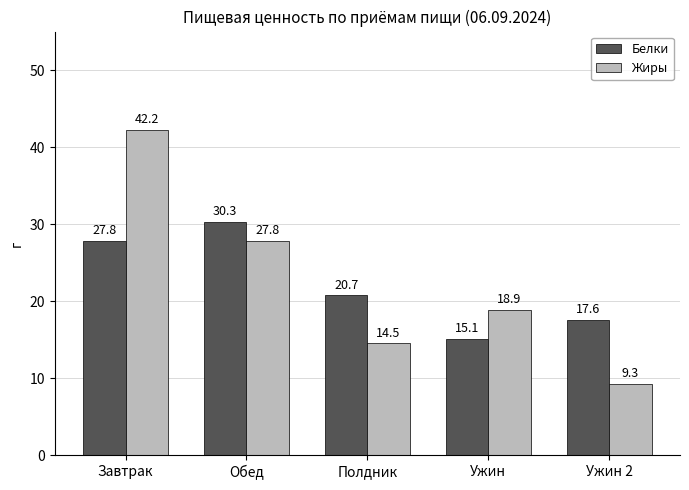

Which series has the largest total across all categories?

Жиры